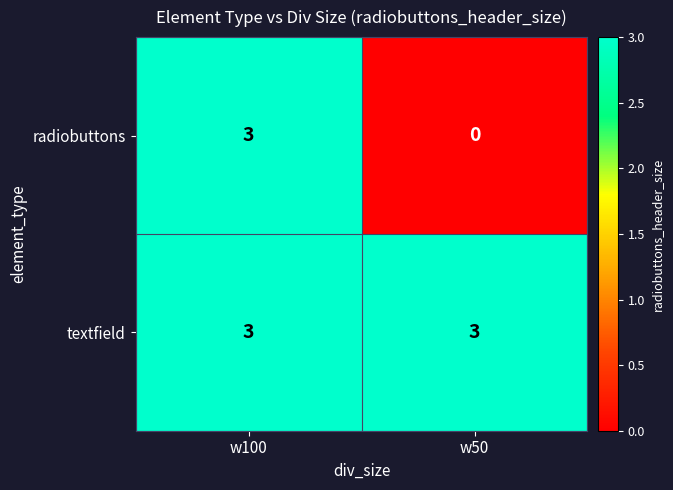

Which series has the largest total across all categories?

textfield